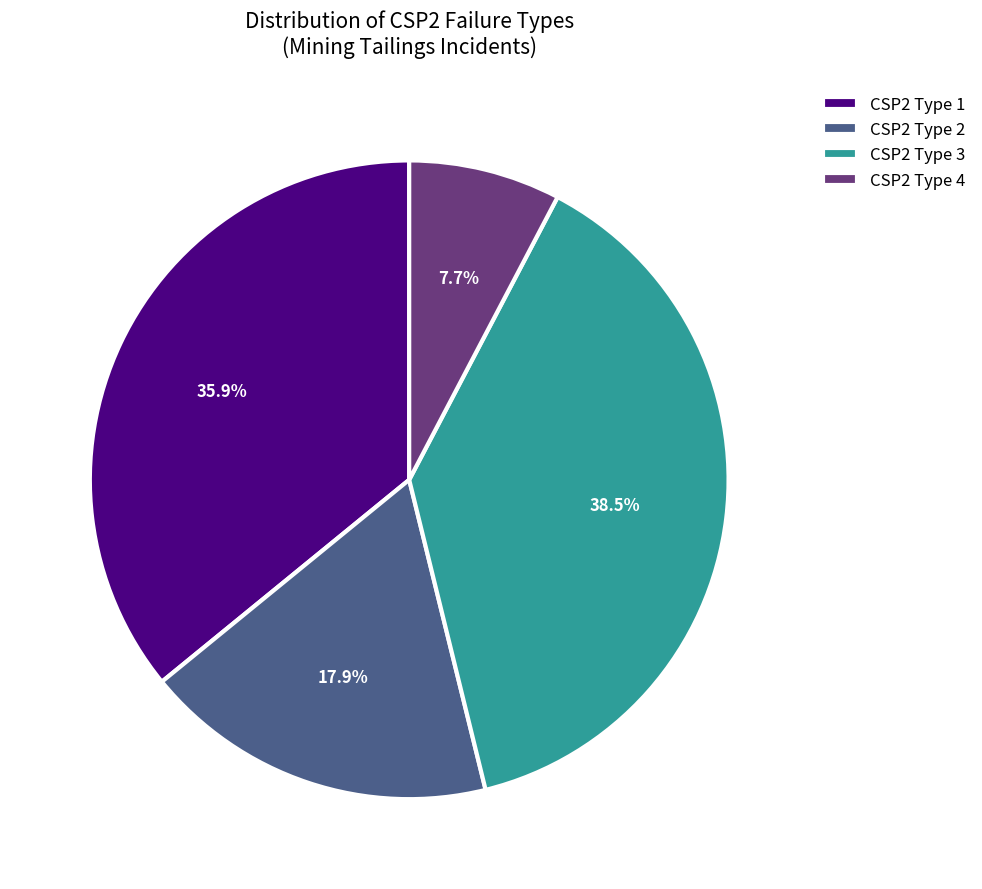

What is the total percentage of CSP2 Type 1 and CSP2 Type 4?

43.6%